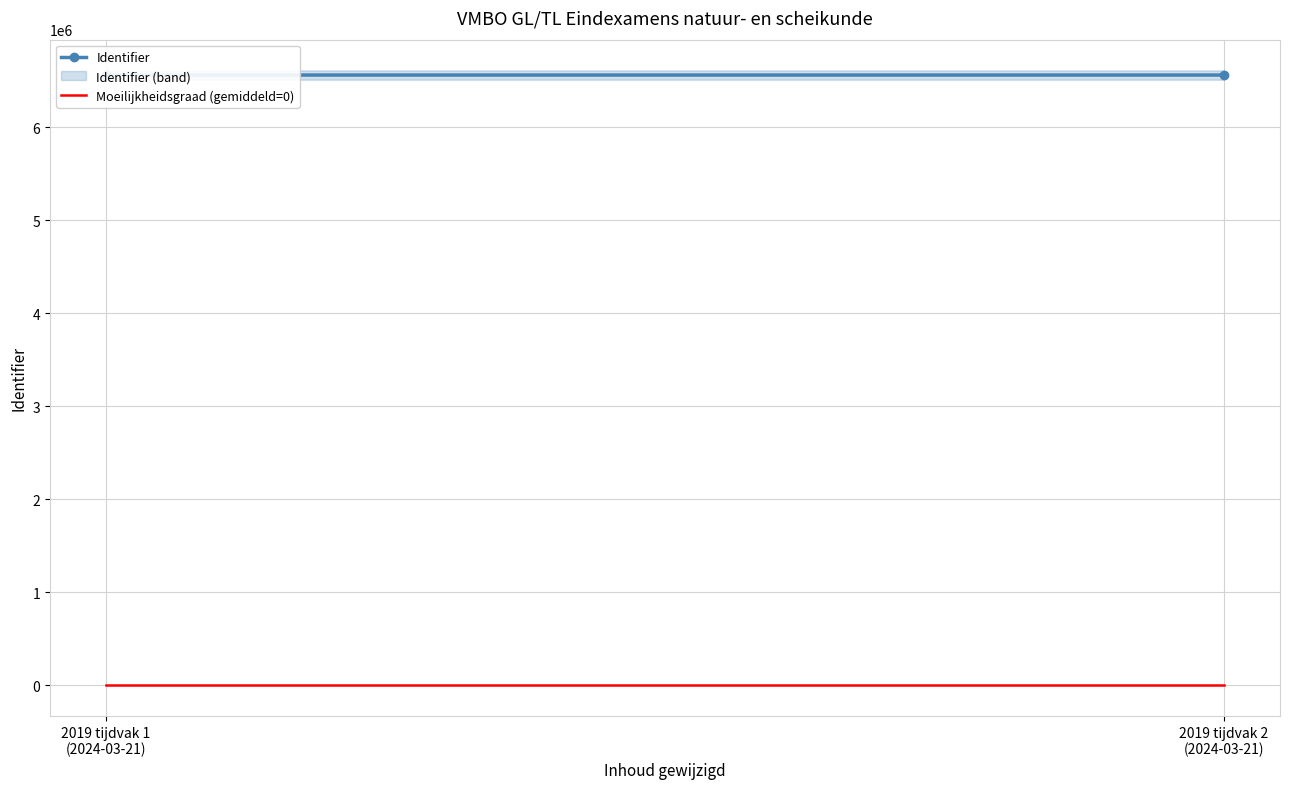

Rank the series by their maximum value, from highest to lowest.

Identifier, Moeilijkheidsgraad (gemiddeld=0)